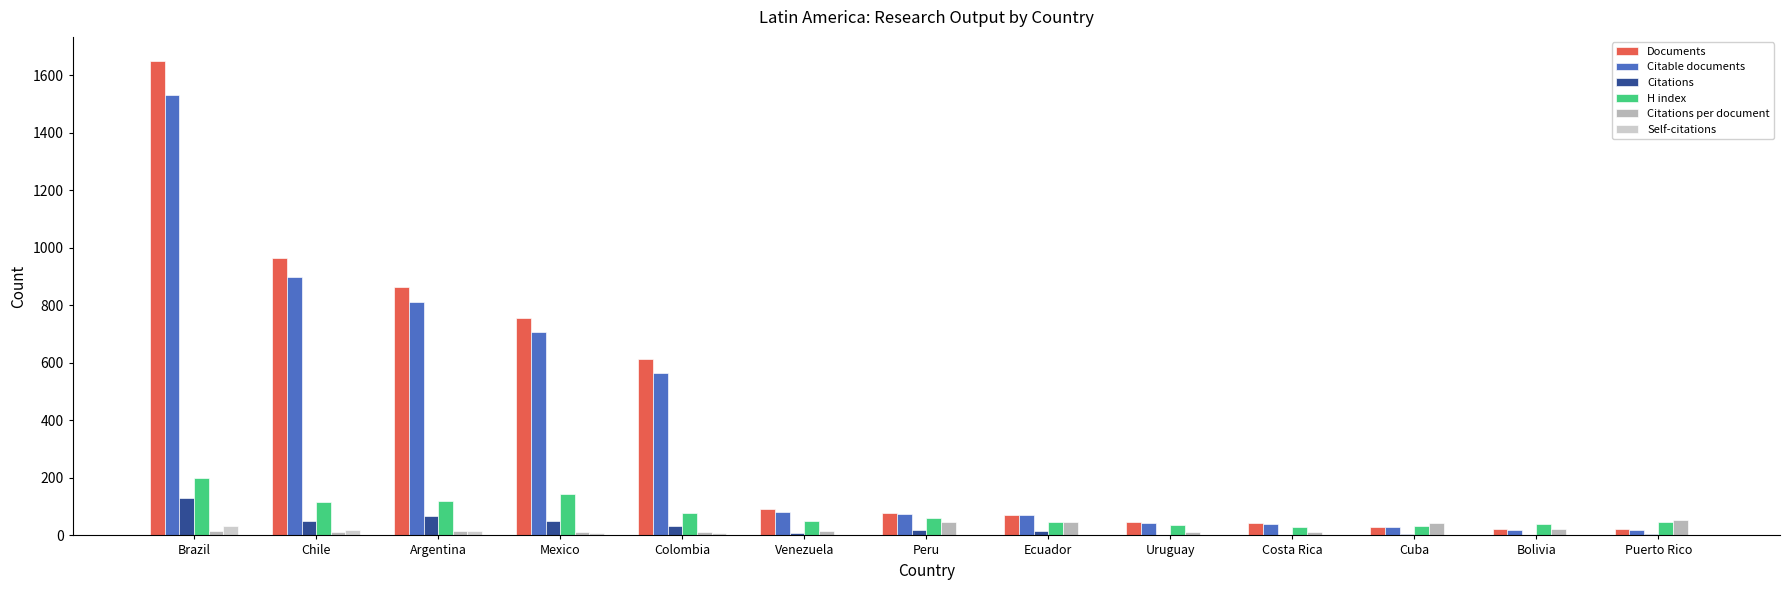

Is the value of H index at Cuba greater than the value of Citable documents at Peru?

No